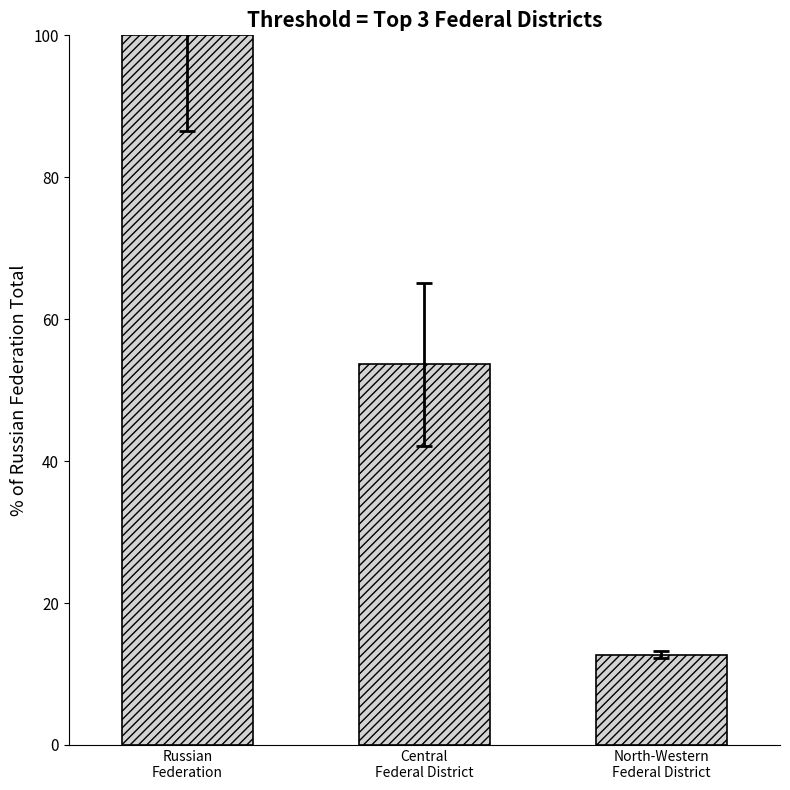

What is the minimum value shown in the chart?

12.7